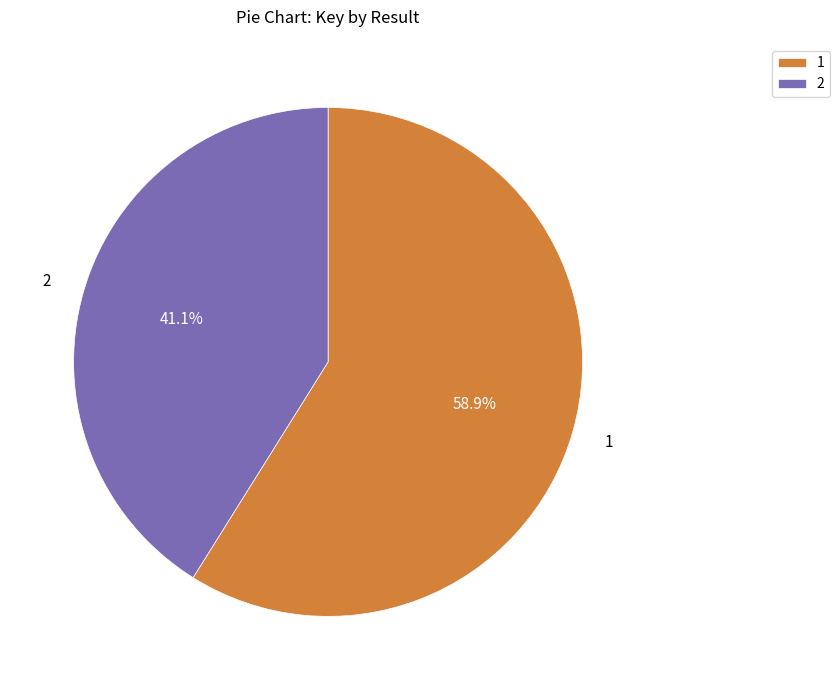

To the nearest percent, what is the difference between the 2 and 1 slice percentages?

18%